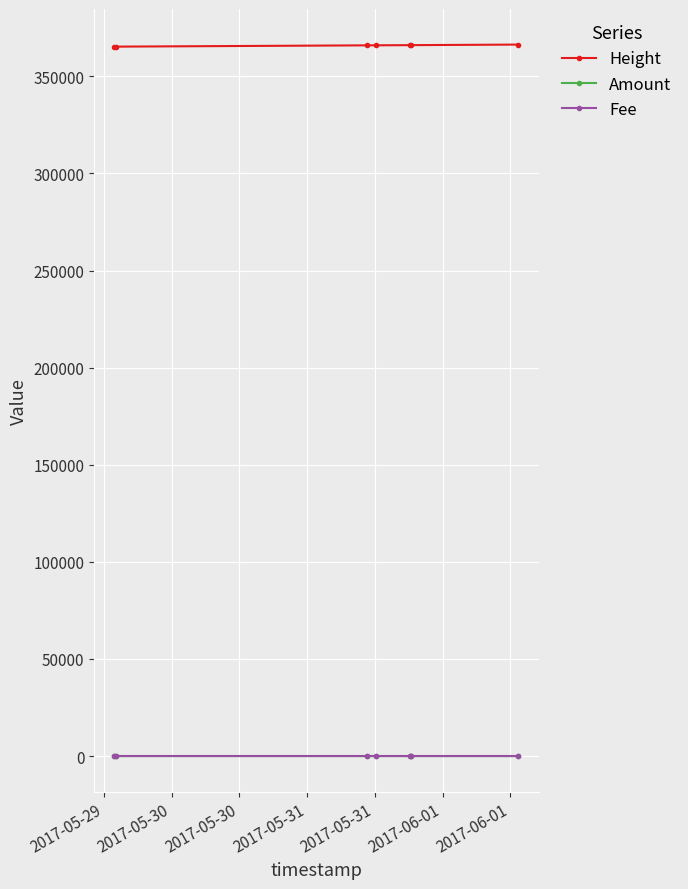

True or false: Height and Amount intersect in this chart.

False